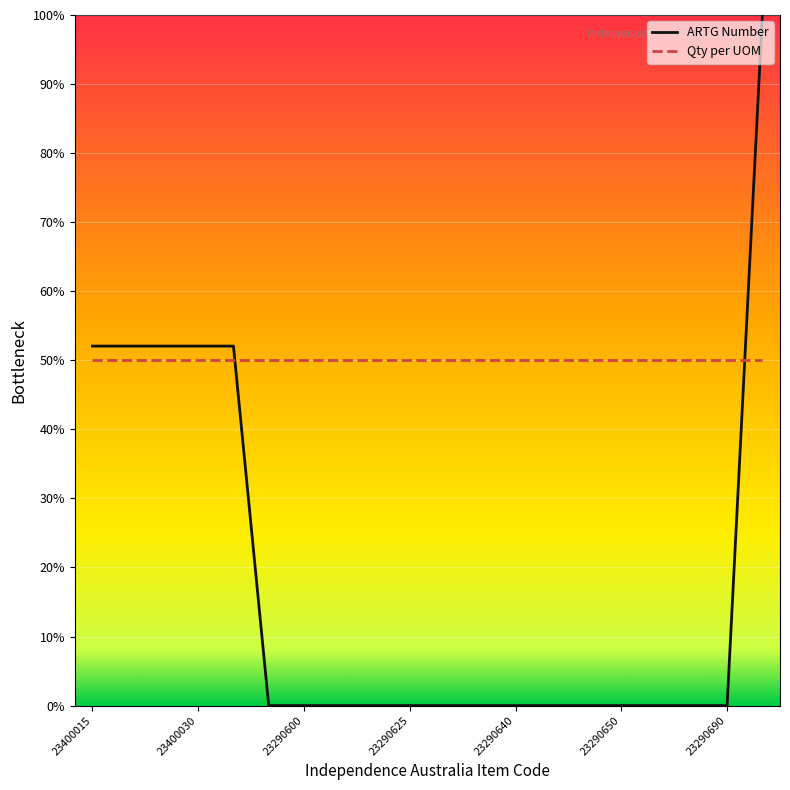

What is the maximum value shown in the chart?

100.0